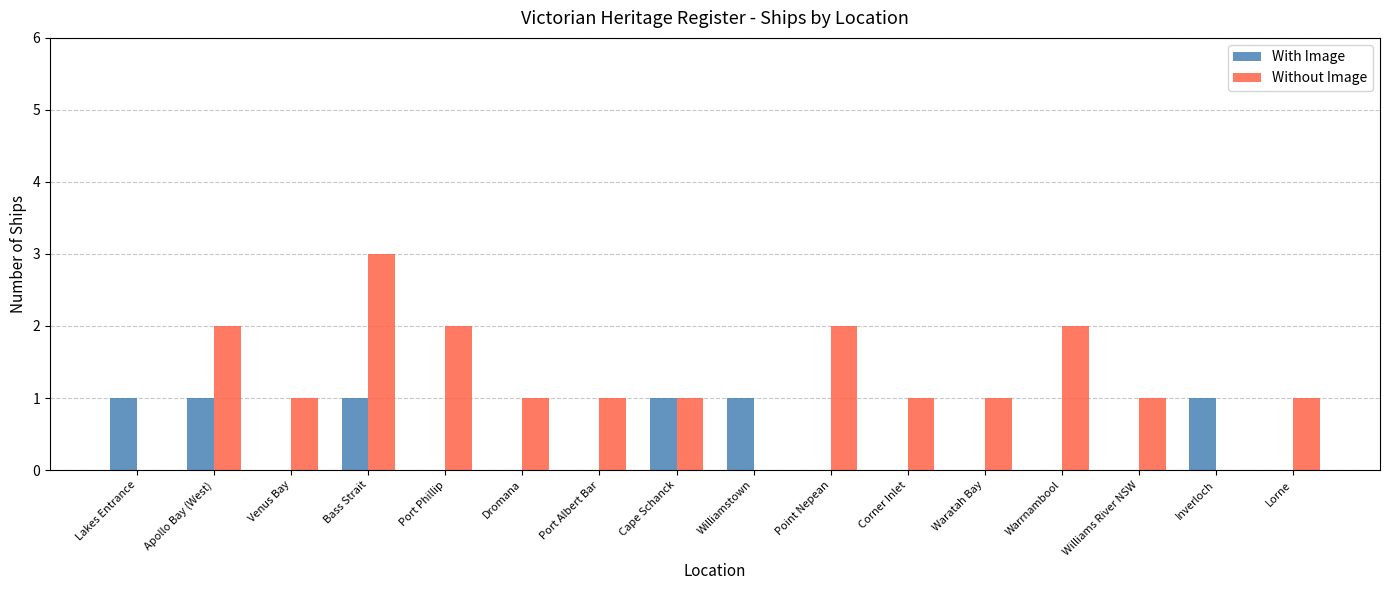

Which series has the largest total across all categories?

Without Image